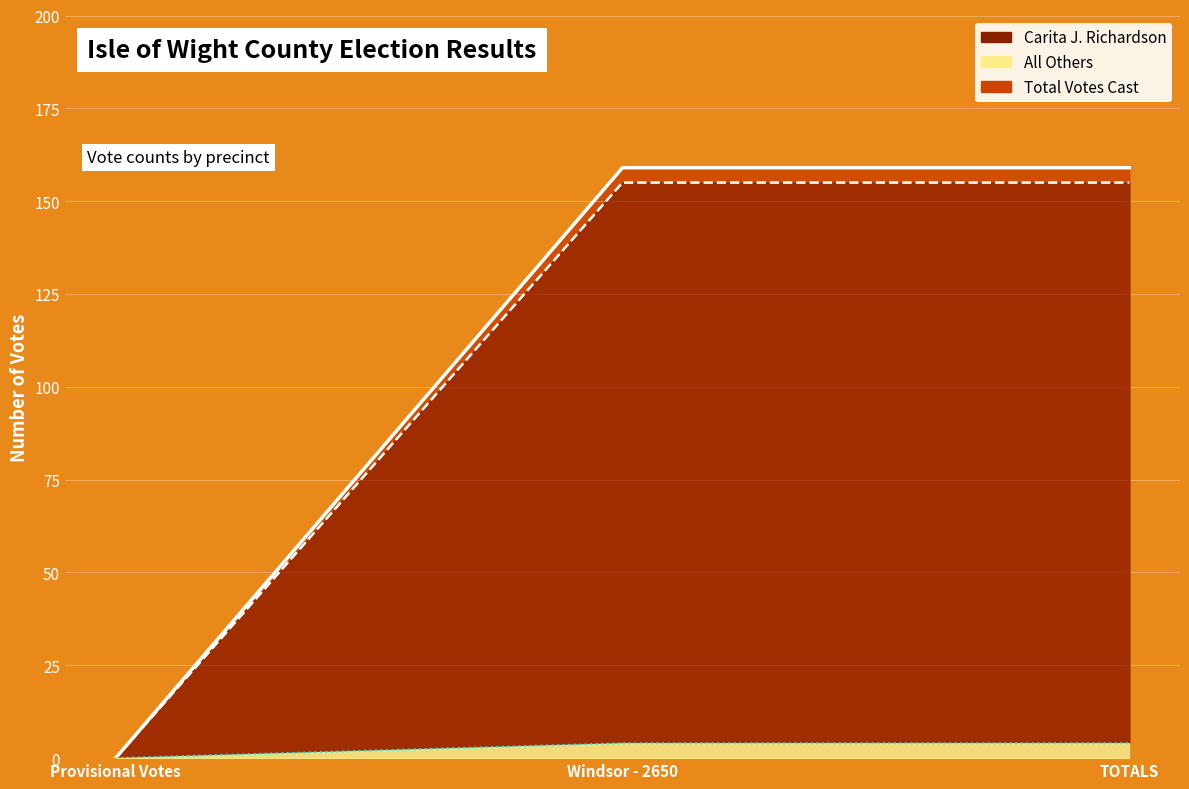

Reading right to left, extract all data points from this chart.

Carita J. Richardson: 159	159	0
All Others: 155	155	0
Total Votes Cast: 4	4	0